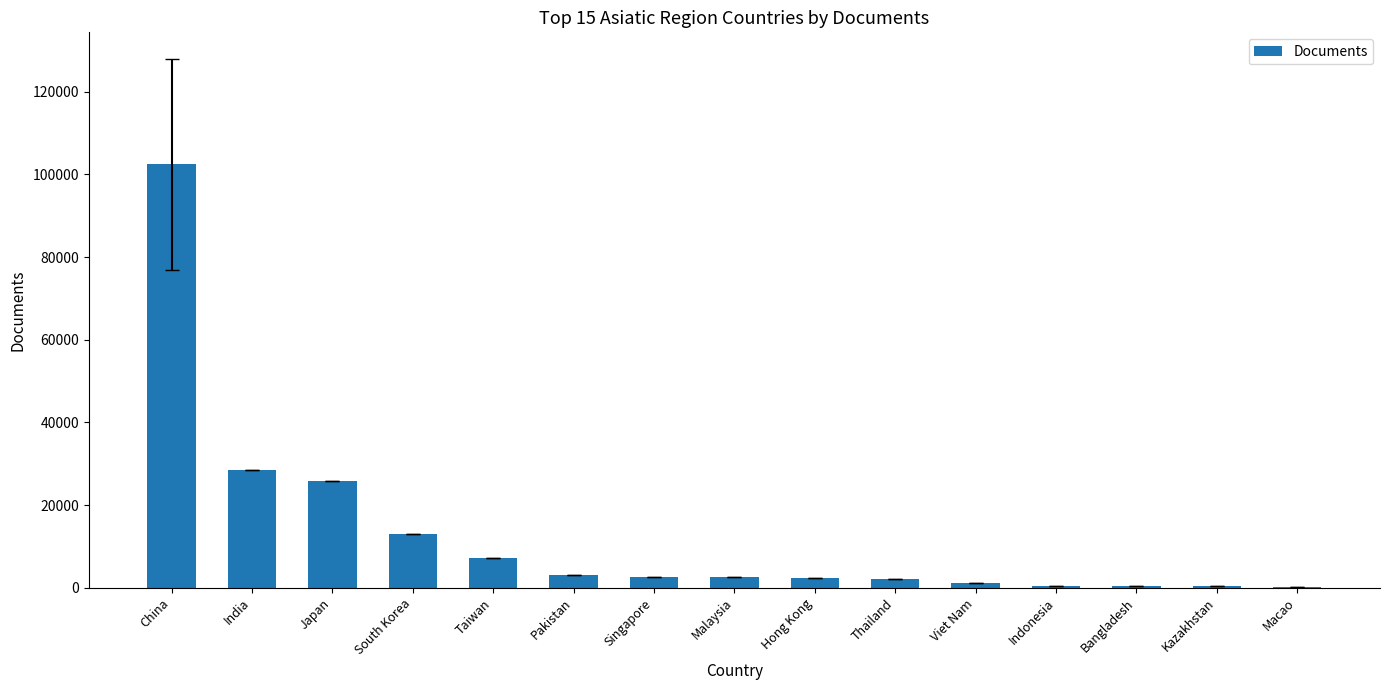

What is the greatest value displayed?

102469